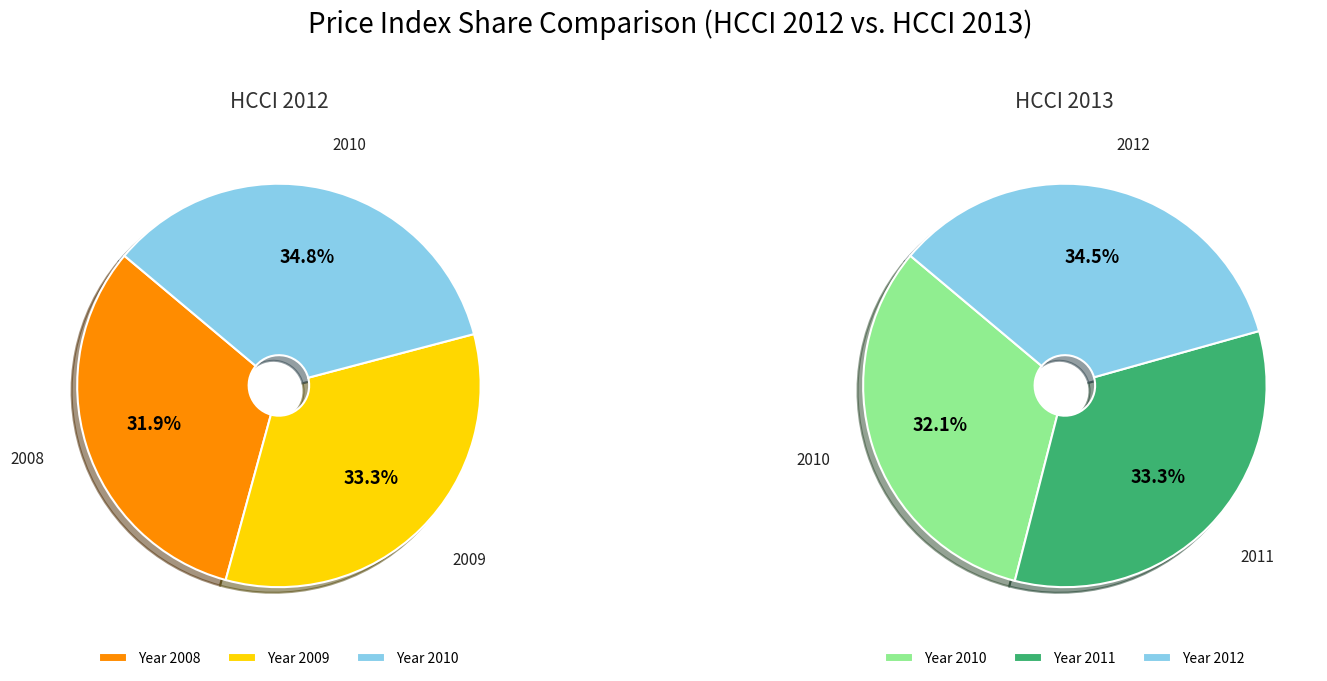

Which series has the widest spread of values?

HCCI 2012 Price Index